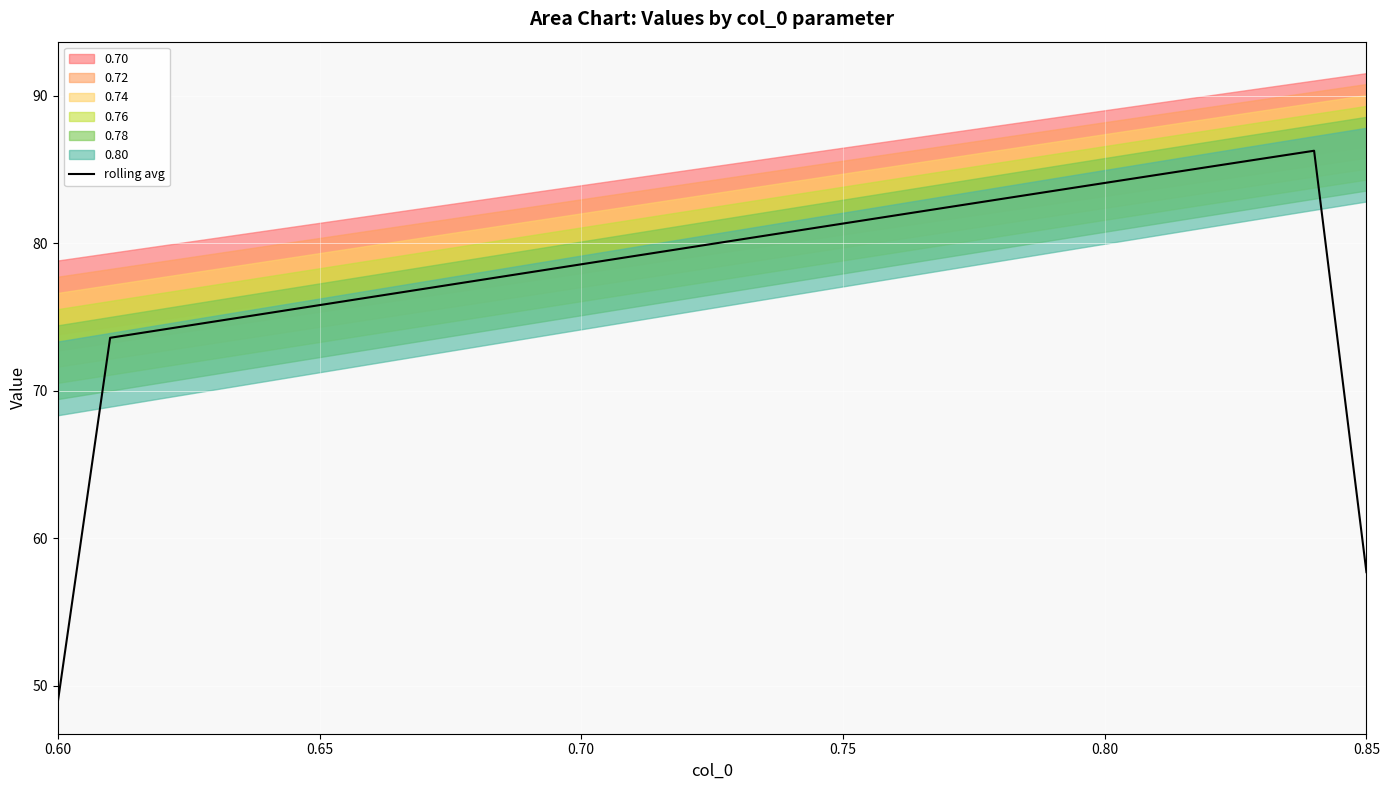

True or false: the data has more than 0 interior local peaks.

True